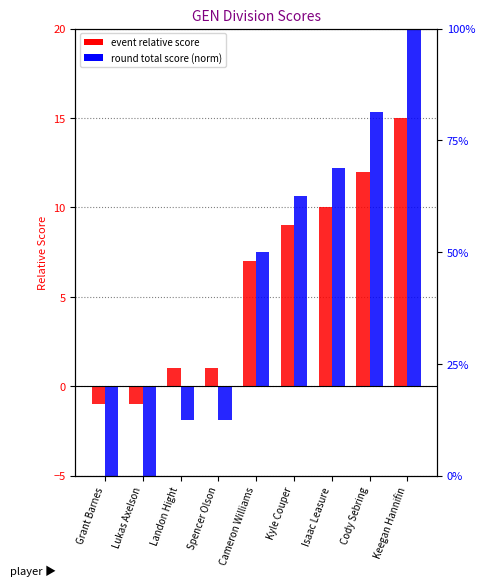

Reading left to right, list all the values displayed in this chart.

event_relative_score: -1.0	-1.0	1.0	1.0	7.0	9.0	10.0	12.0	15.0
round_total_score (norm): -5.0	-5.0	-1.9	-1.9	7.5	10.6	12.2	15.3	20.0